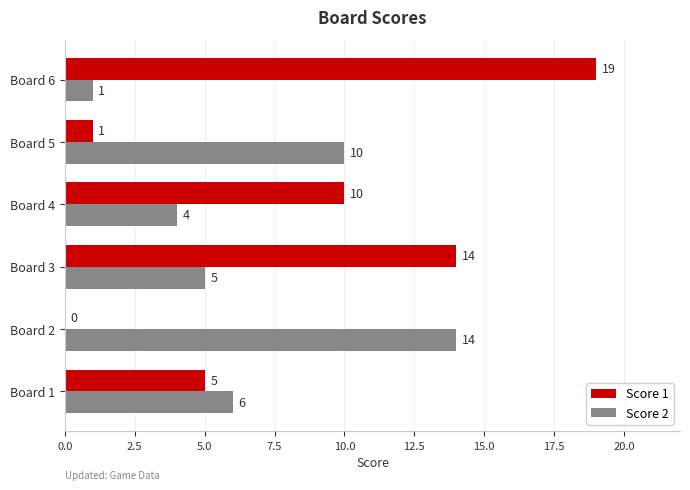

Is it true that Score 1 equals 0 at Board 5?

False